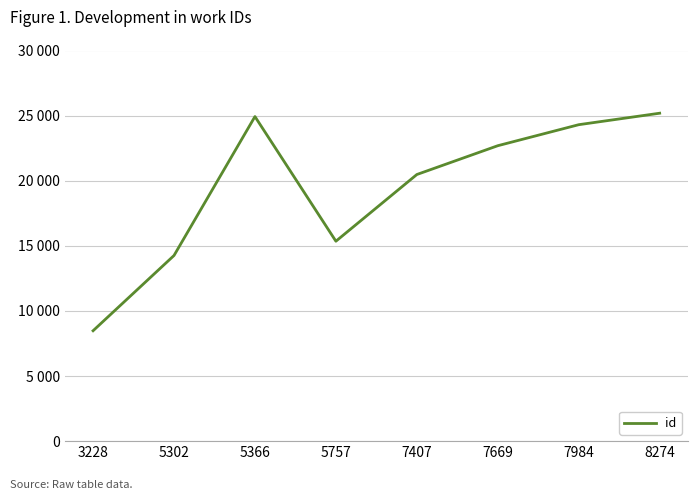

What is the smallest value displayed?

8477